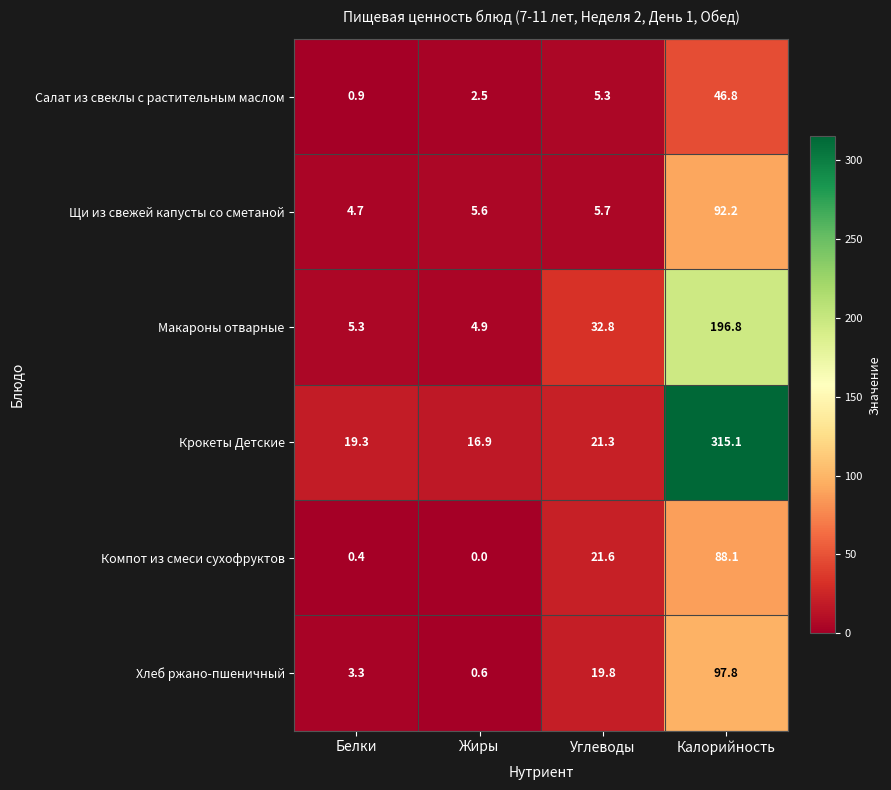

What is the greatest value displayed?

315.1